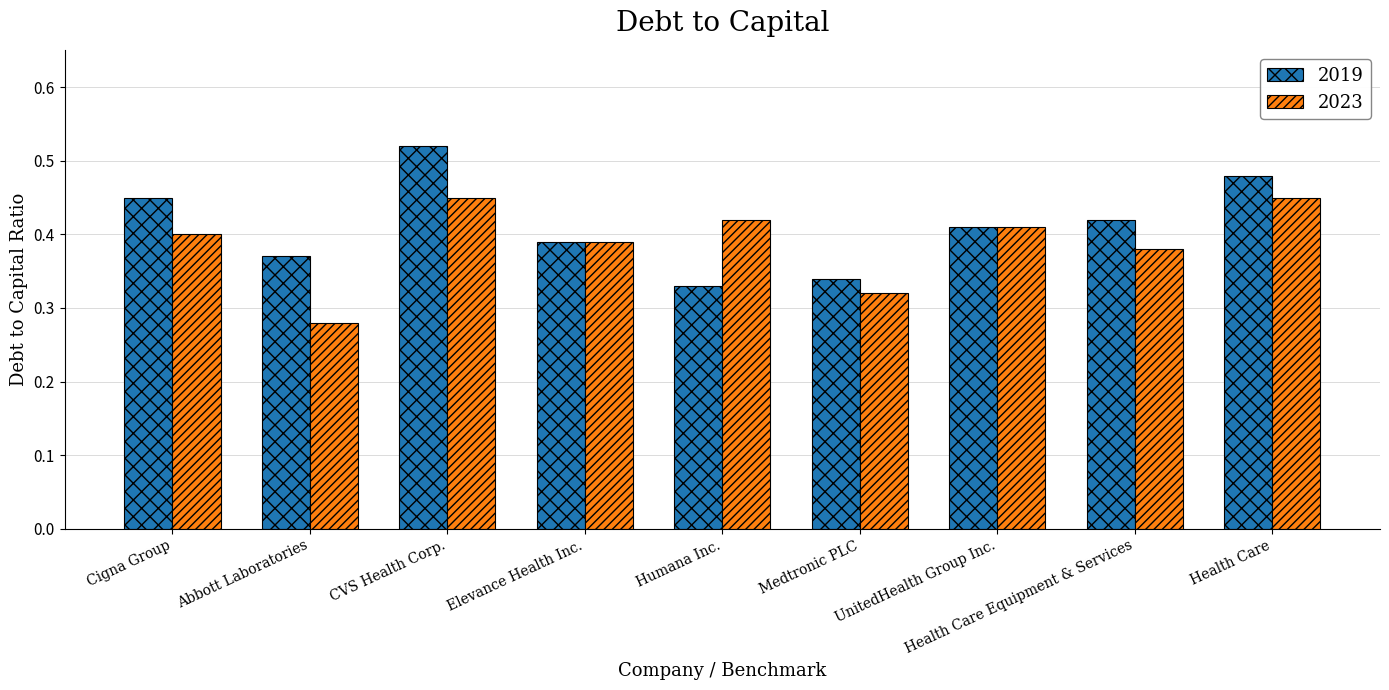

True or false: 2023 has a value of 0.1 at Humana Inc..

False